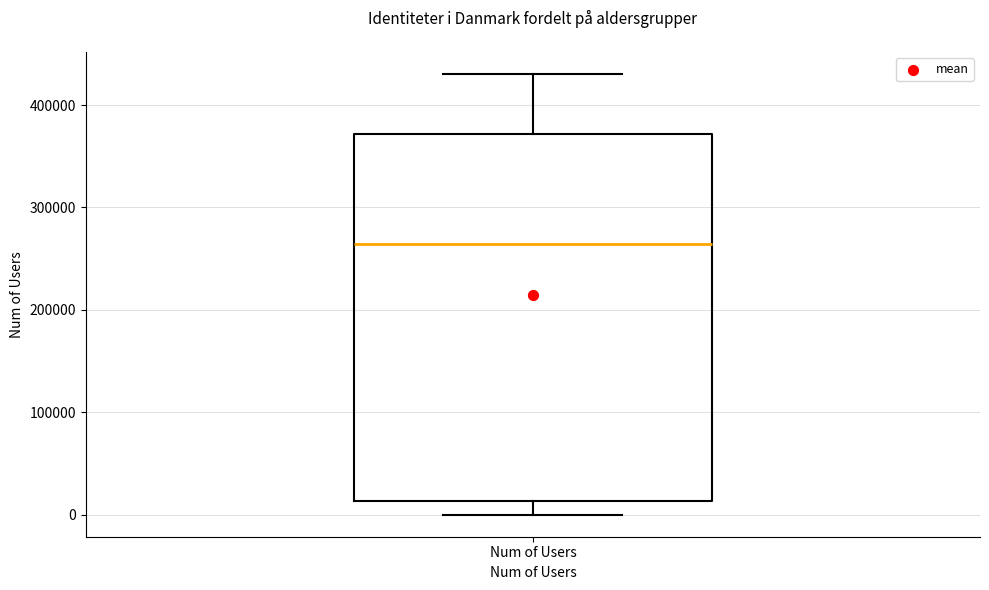

Where is the upper edge of the box for Num of Users on the y-axis? The values are not printed on the chart, so give them approximately, as read against the axis.

370000